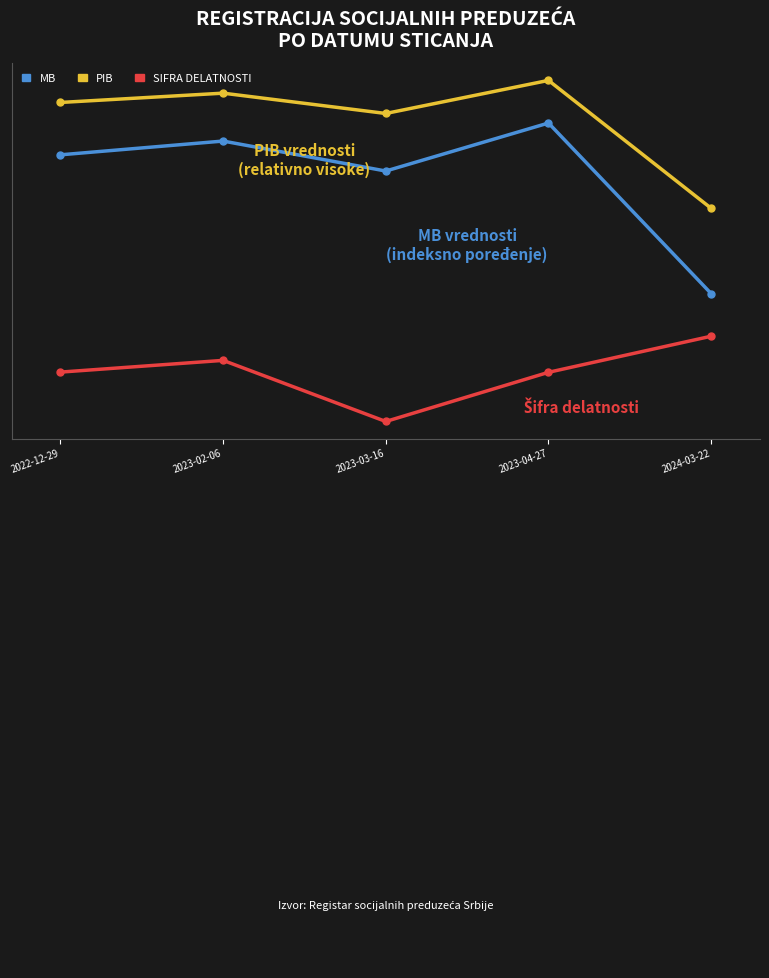

Read the MB value at 2023-03-16.

68.7